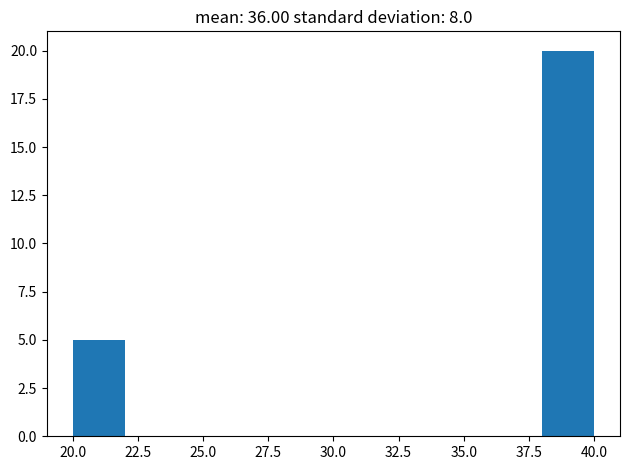

Reading left to right, transcribe this chart: for each bar, give the range it covers on the x-axis and its height. The values are not printed on the chart, so give them approximately, as read against the axis.

20 to 22: 5
22 to 24: 0
24 to 26: 0
26 to 28: 0
28 to 30: 0
30 to 32: 0
32 to 34: 0
34 to 36: 0
36 to 38: 0
38 to 40: 20